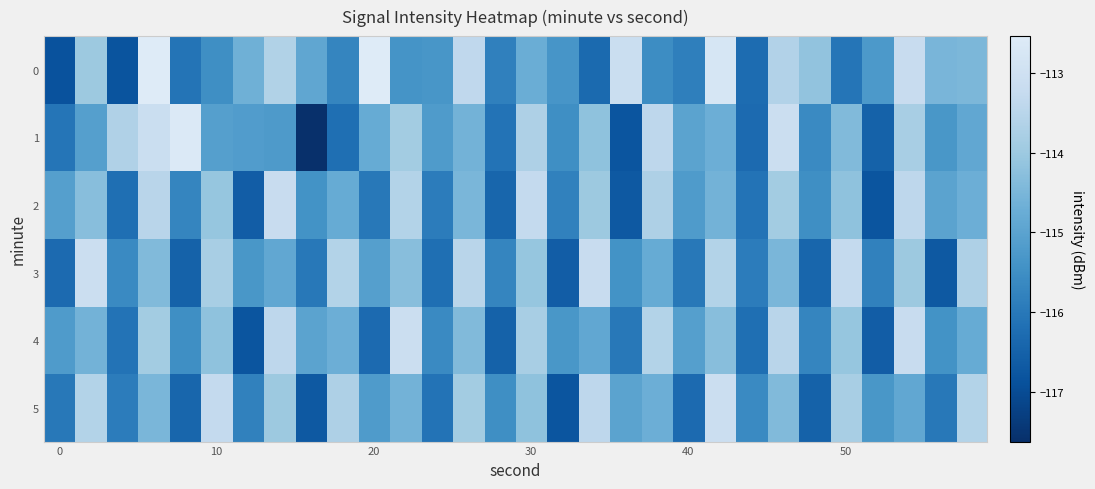

What is the minimum value shown in the chart?

-117.6